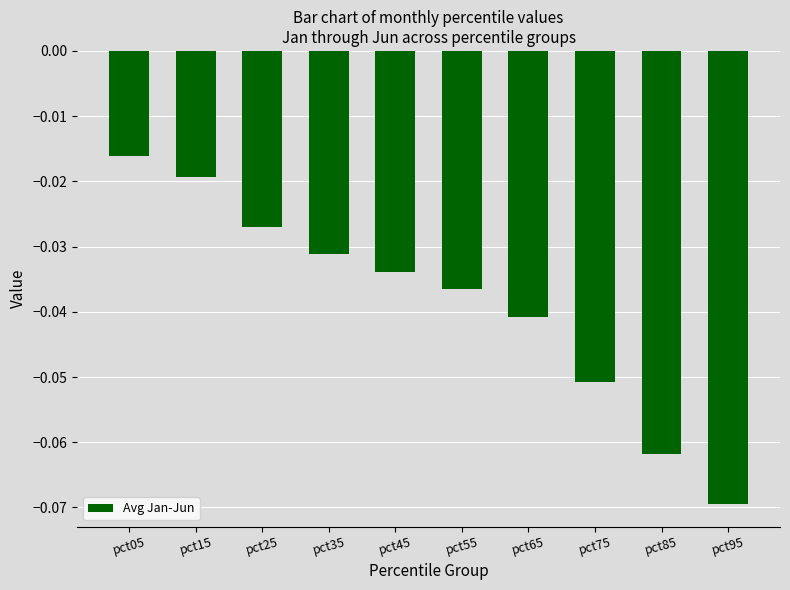

Between pct95 and pct75, which is larger?

pct75